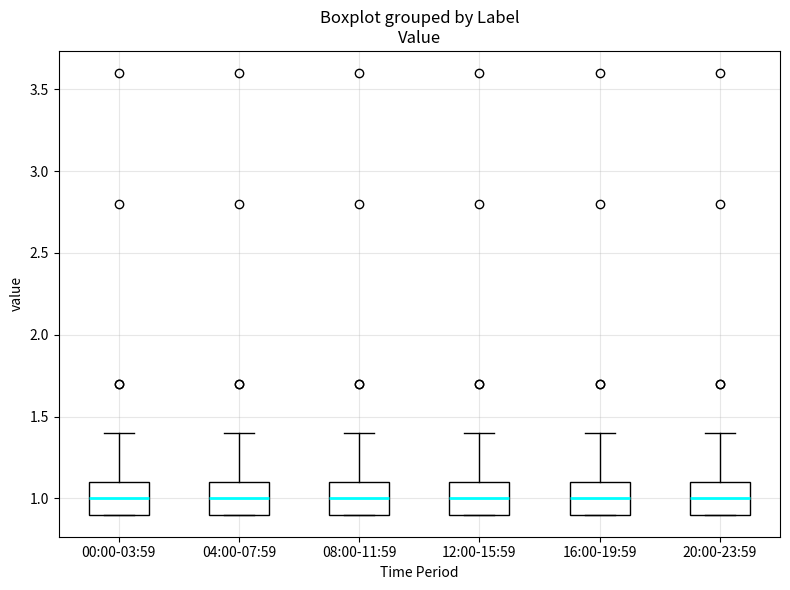

Where does the upper whisker of the box for 20:00-23:59 end on the y-axis? The values are not printed on the chart, so give them approximately, as read against the axis.

1.4